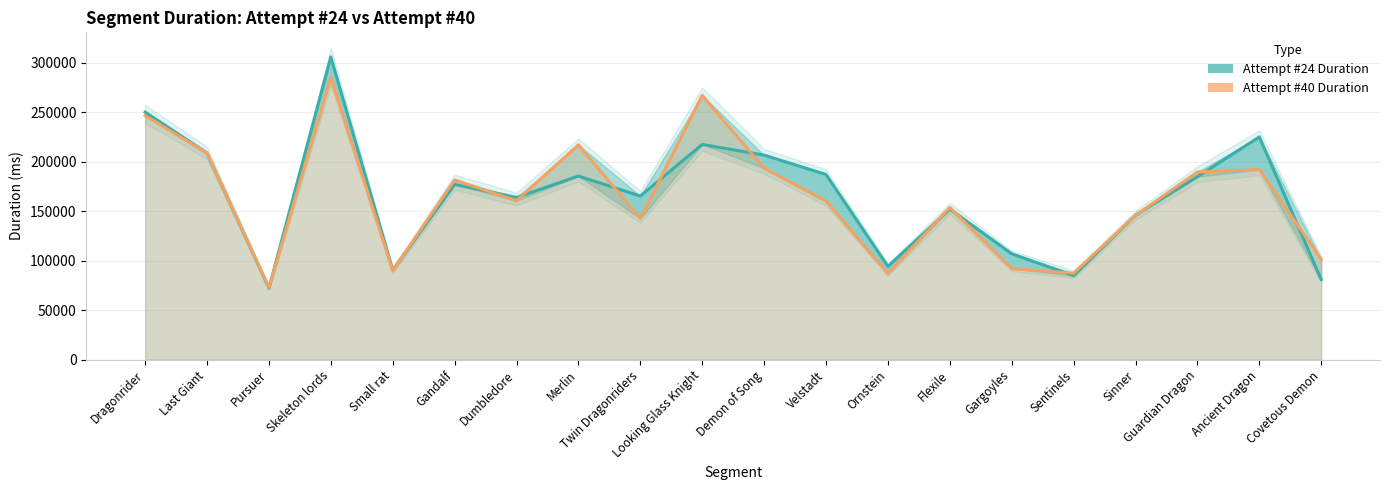

How many interior local valleys does the Attempt #40 Duration series have?

6